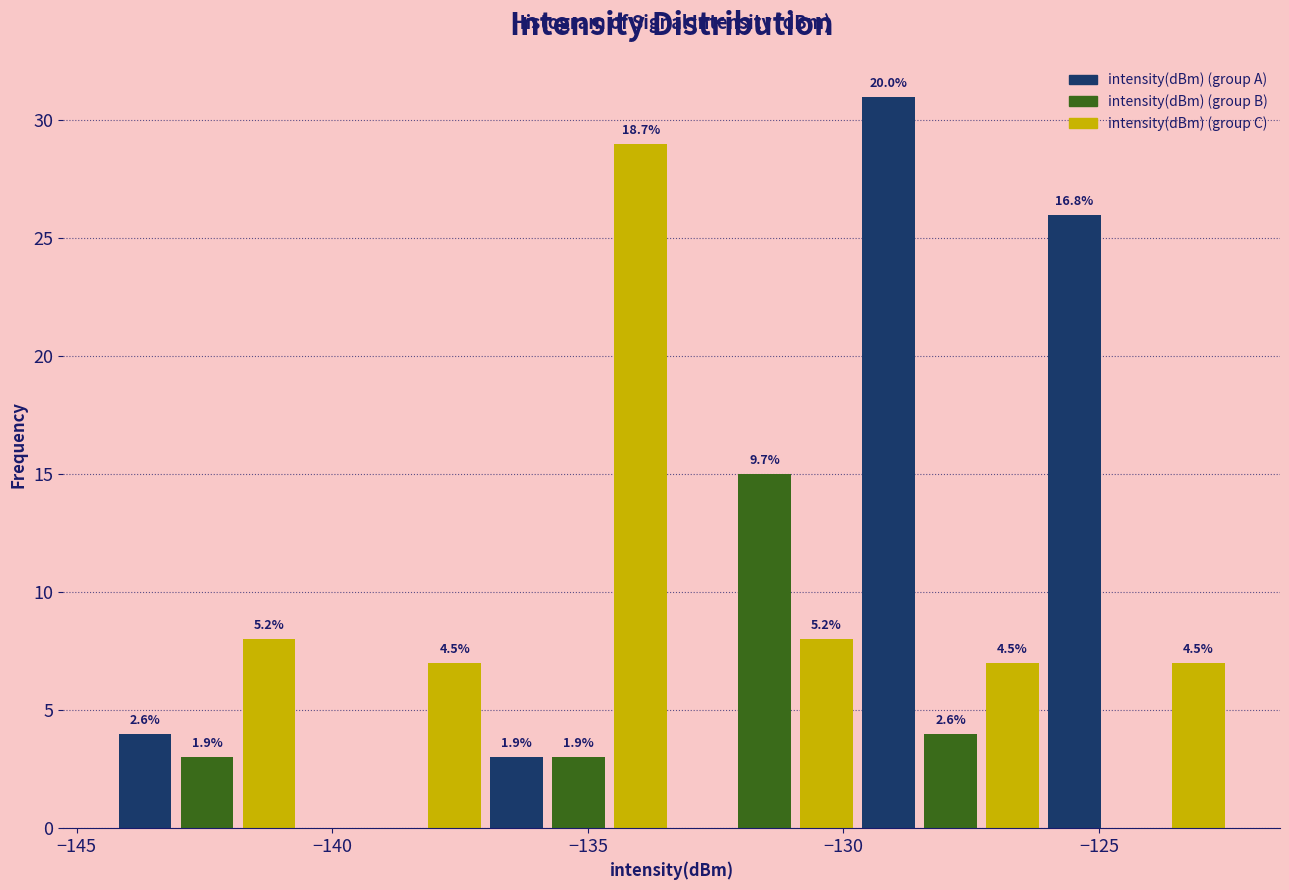

Around what value on the x-axis is the tallest bar? Give the approximate position of its centre, as read against the axis.

-129.0